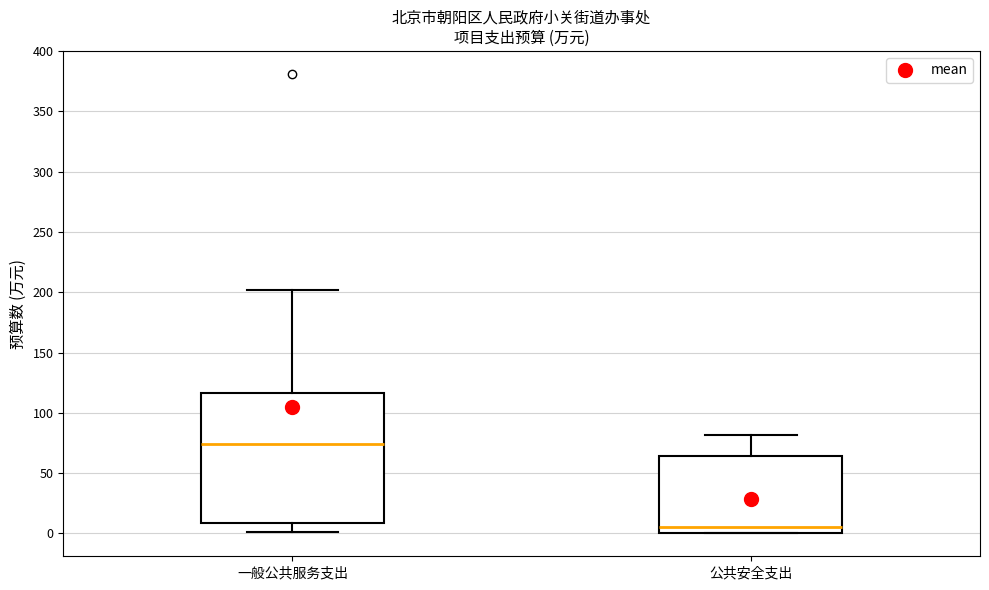

Which box is the tallest, from its lower edge to its upper edge?

一般公共服务支出